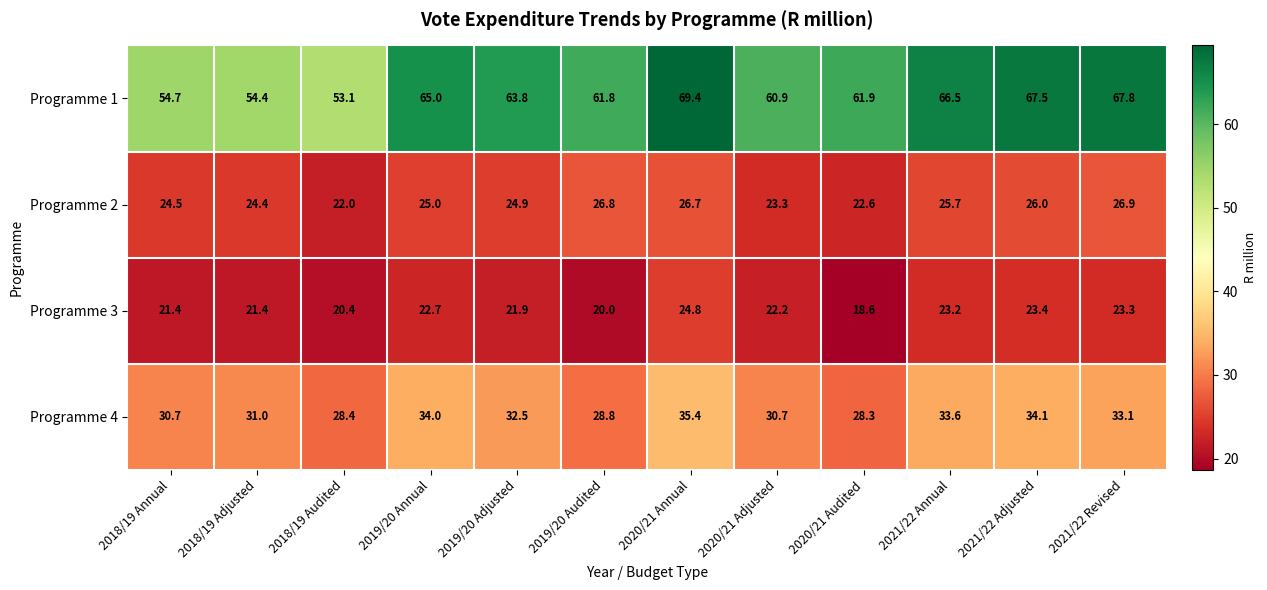

Count the number of data series in this chart.

4